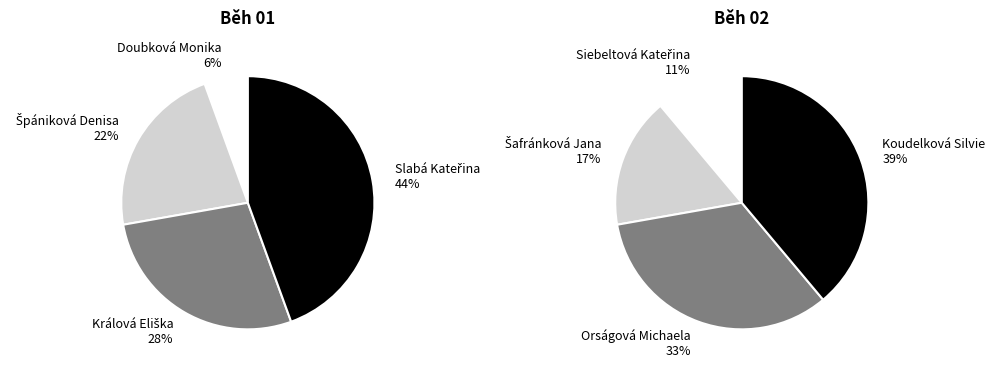

How much of the chart is everything except 1?

77.8%